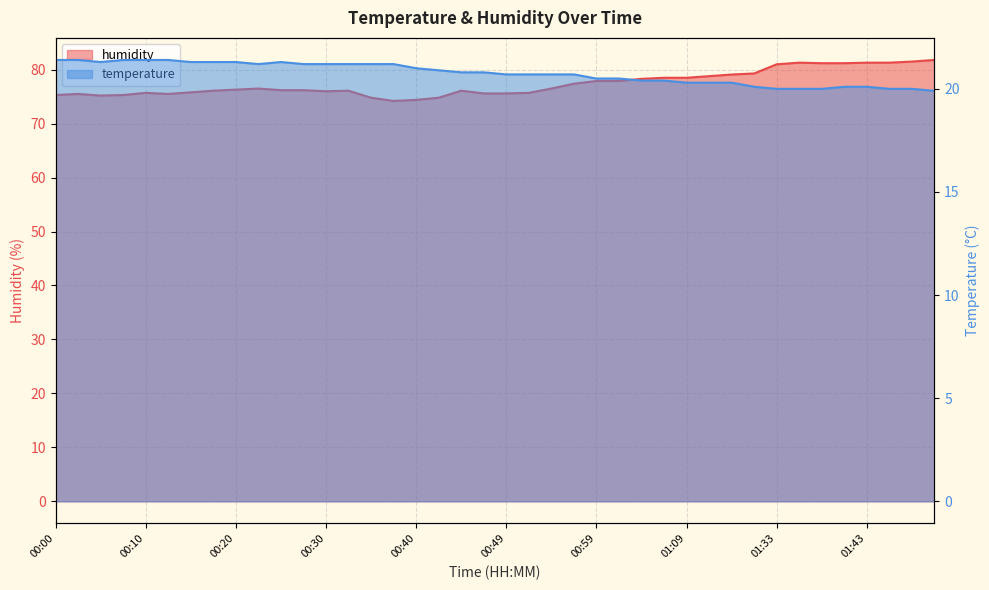

At which category does temperature reach its first local valley?

00:05